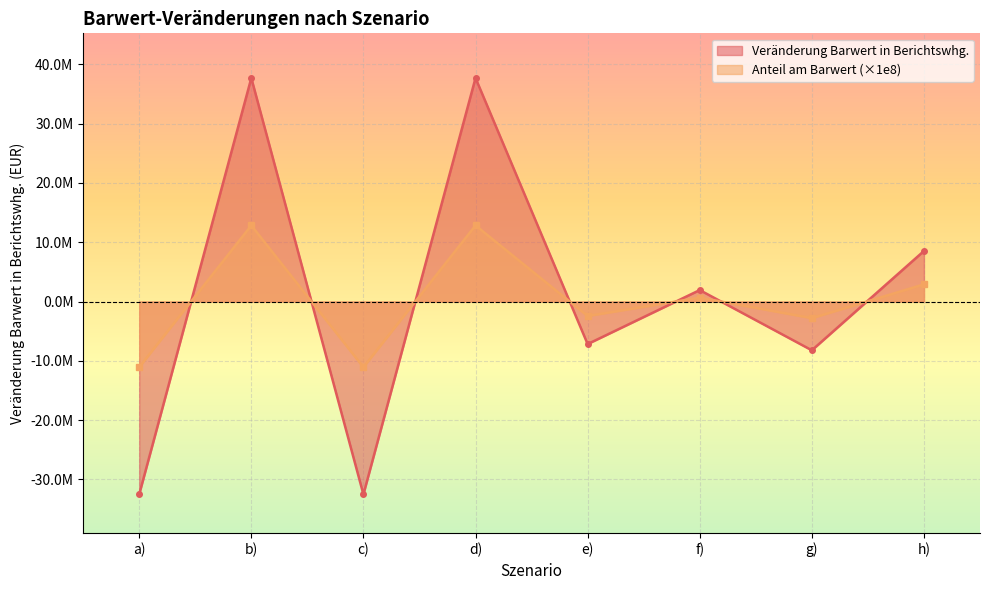

At which category is the sum across all series the highest?

b)